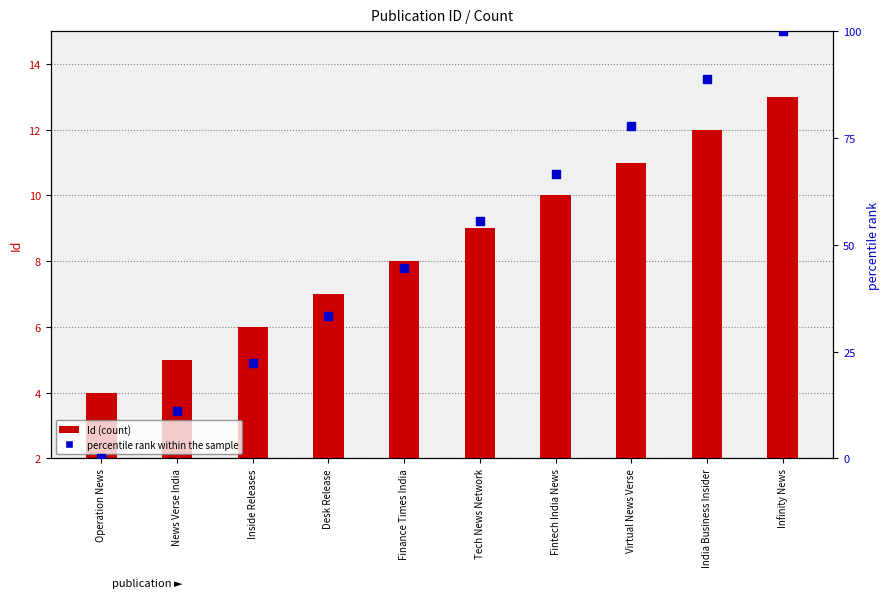

At how many categories does at least one series exceed 96?

1